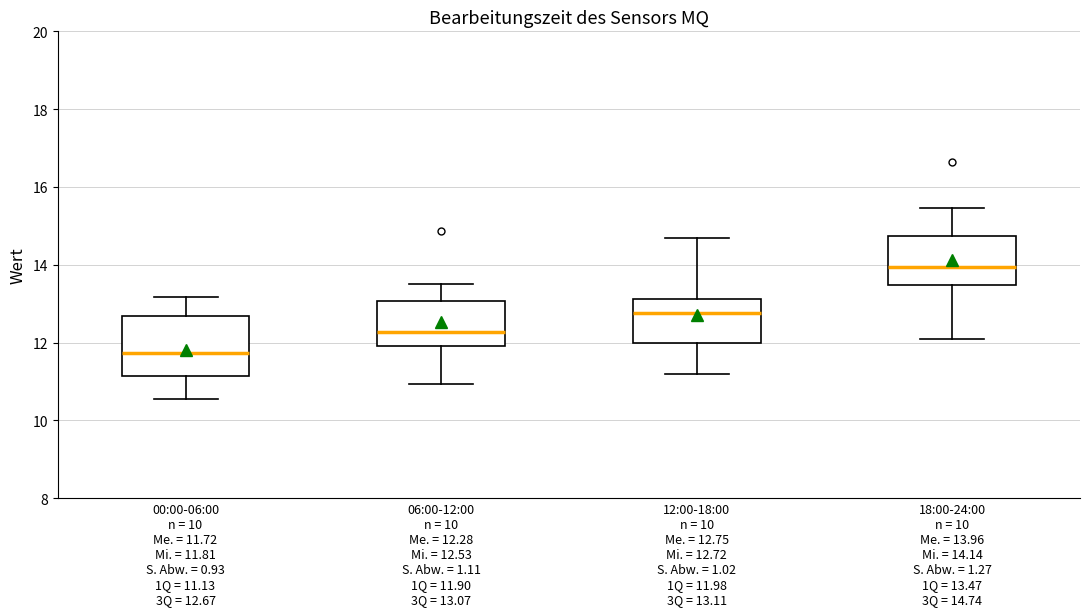

Which box has the highest median line?

18:00-24:00 n = 10 Me. = 13.96 Mi. = 14.14 S. Abw. = 1.27 1Q = 13.47 3Q = 14.74